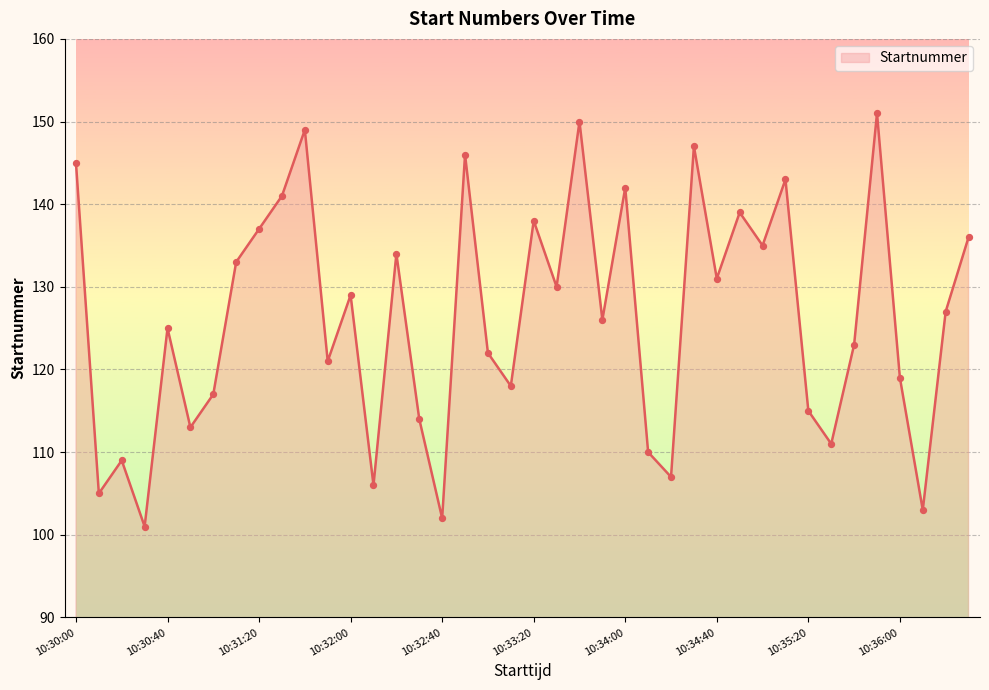

What is the difference between the maximum and minimum values?

50